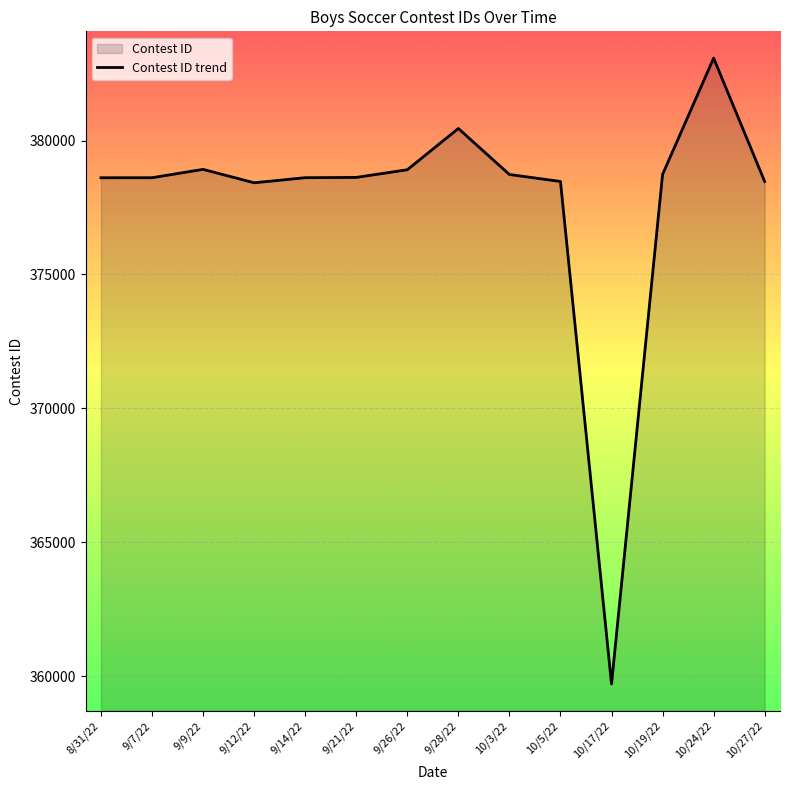

Reading left to right, list all the values displayed in this chart.

8/31/22=378610	9/7/22=378611	9/9/22=378923	9/12/22=378422	9/14/22=378612	9/21/22=378623	9/26/22=378908	9/28/22=380448	10/3/22=378732	10/5/22=378471	10/17/22=359719	10/19/22=378735	10/24/22=383074	10/27/22=378469